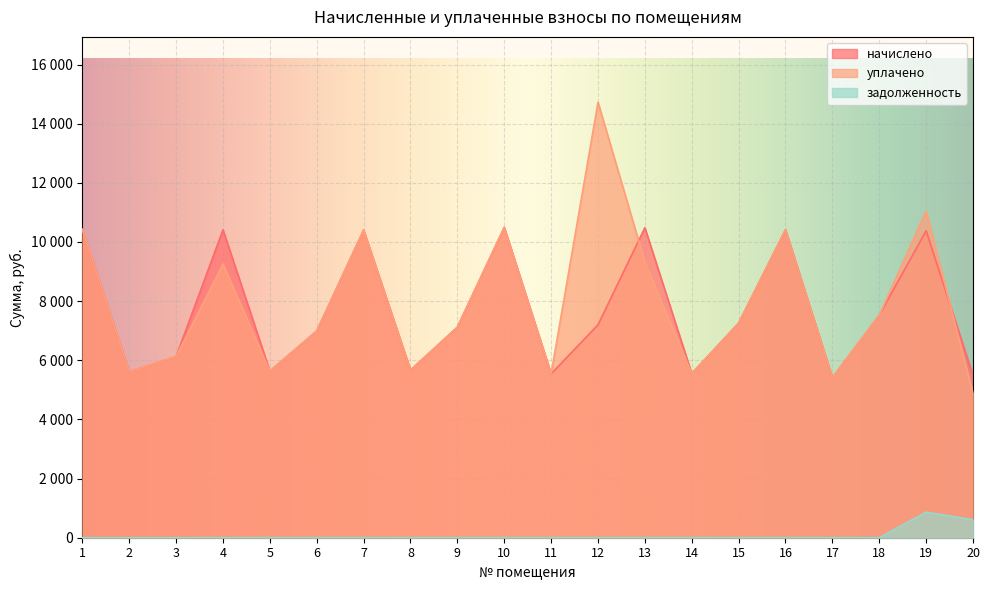

True or false: начислено and задолженность intersect in this chart.

False